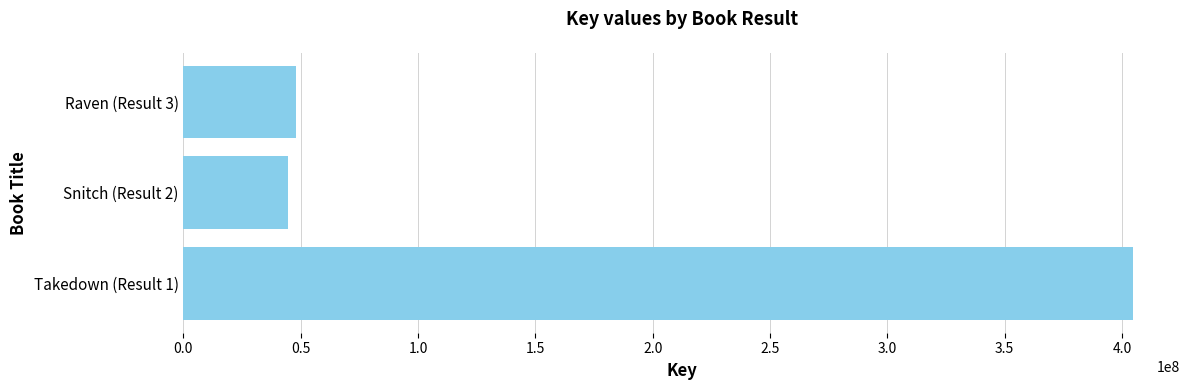

The value at Takedown (Result 1) is 404471373. True or false?

True